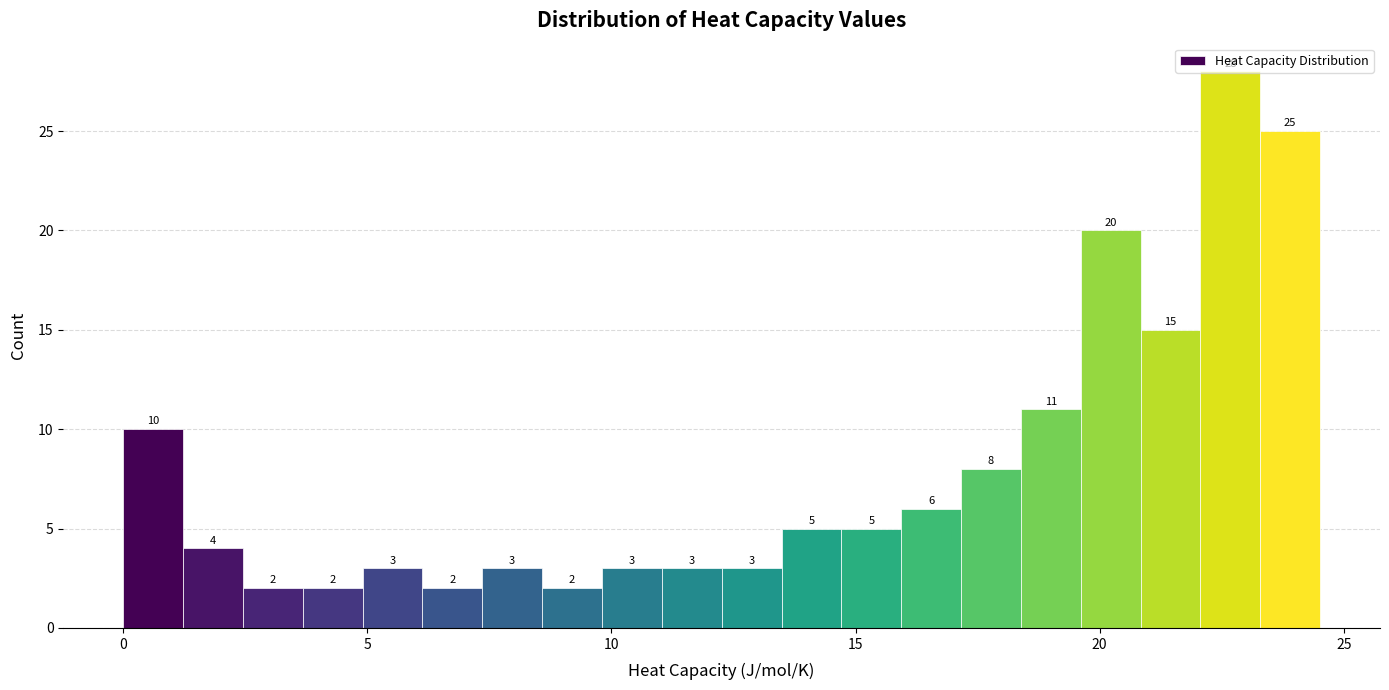

Around what value on the x-axis is the tallest bar? Give the approximate position of its centre, as read against the axis.

22.5